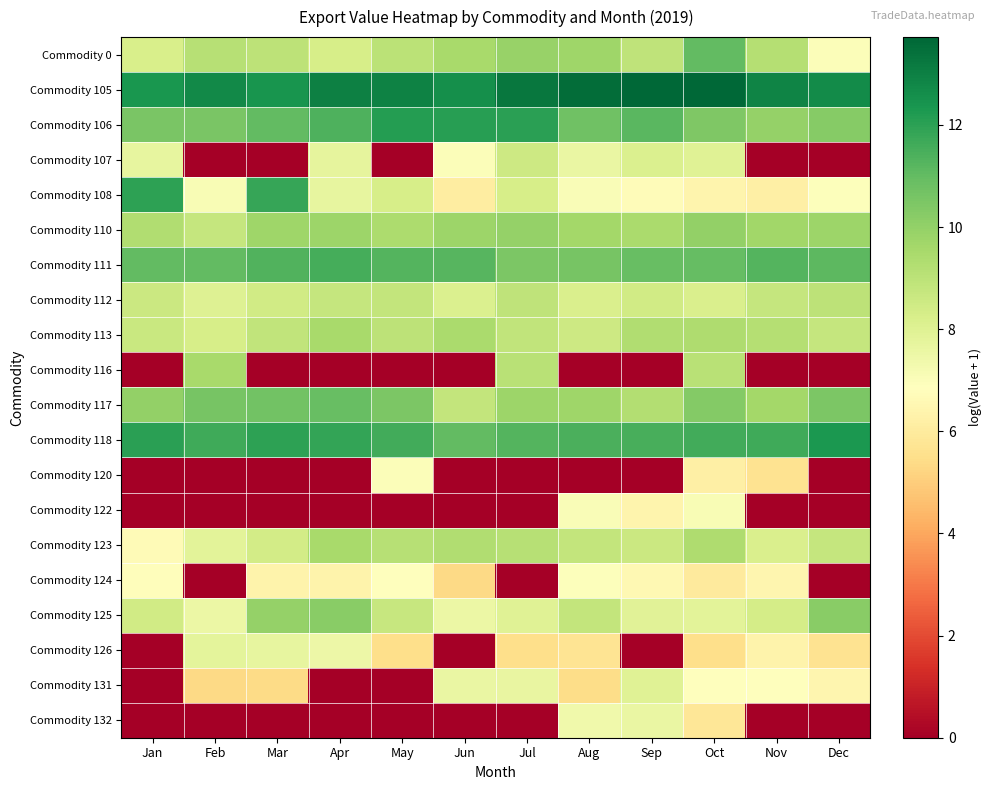

At which category is the sum across all series the highest?

Oct